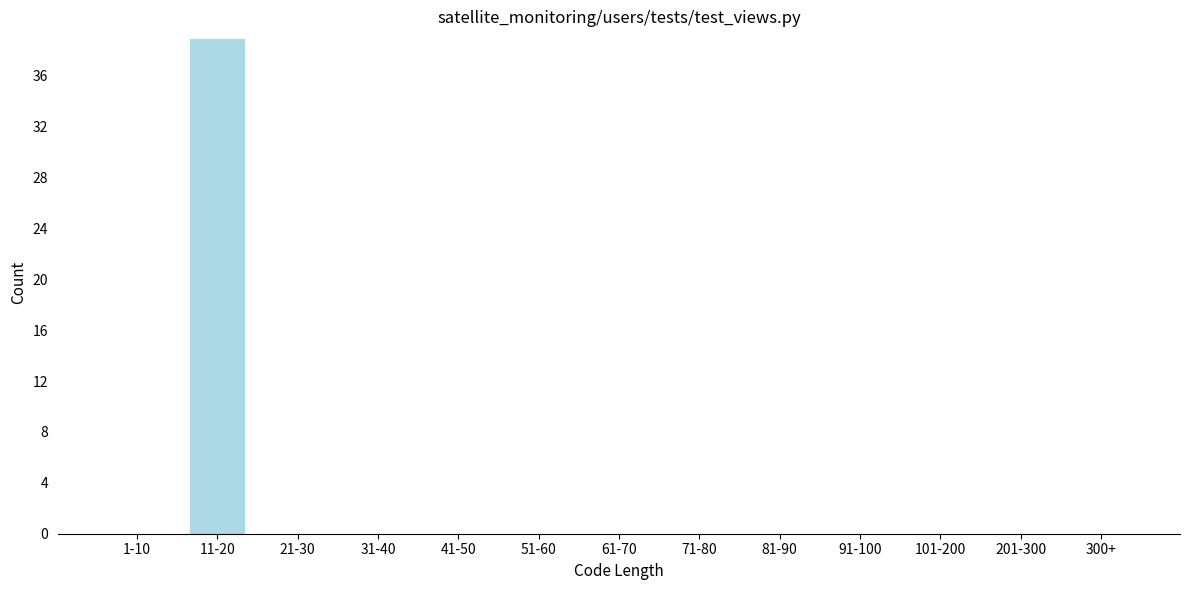

Reading left to right, transcribe all the data shown in this chart.

1-10=0	11-20=39	21-30=0	31-40=0	41-50=0	51-60=0	61-70=0	71-80=0	81-90=0	91-100=0	101-200=0	201-300=0	300+=0